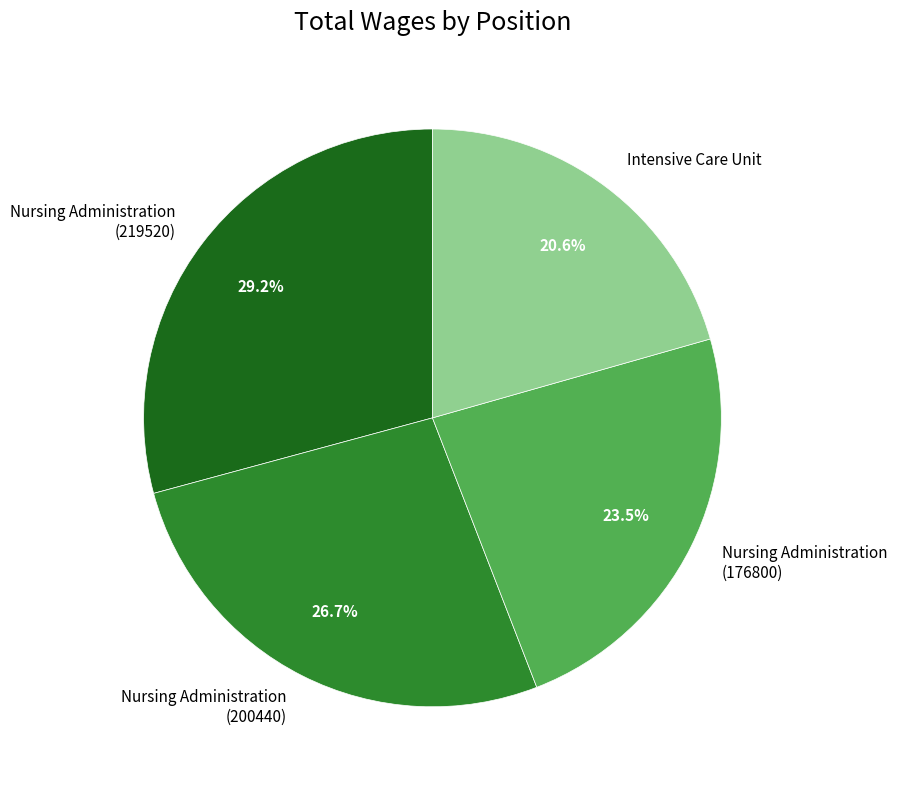

Between Nursing Administration (176800) and Nursing Administration (219520), which is larger?

Nursing Administration (219520)